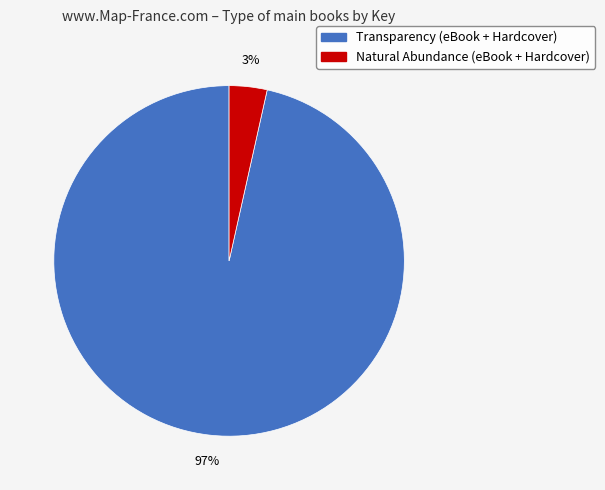

To the nearest percent, what percentage of the pie is Natural Abundance (eBook + Hardcover)?

3%